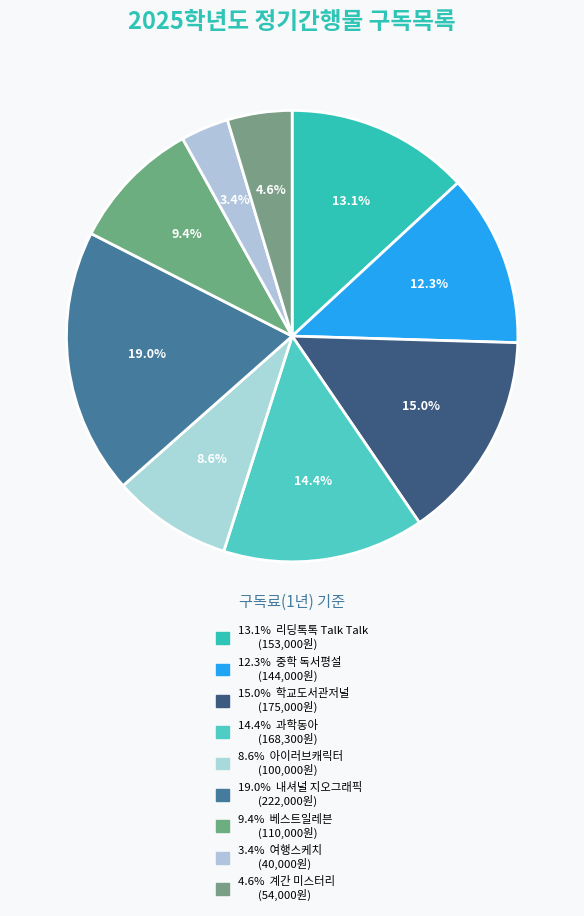

Rank the categories by value from lowest to highest.

여행스케치, 계간 미스터리, 아이러브캐릭터, 베스트일레븐, 중학 독서평설, 리딩톡톡 Talk Talk, 과학동아, 학교도서관저널, 내셔널 지오그래픽